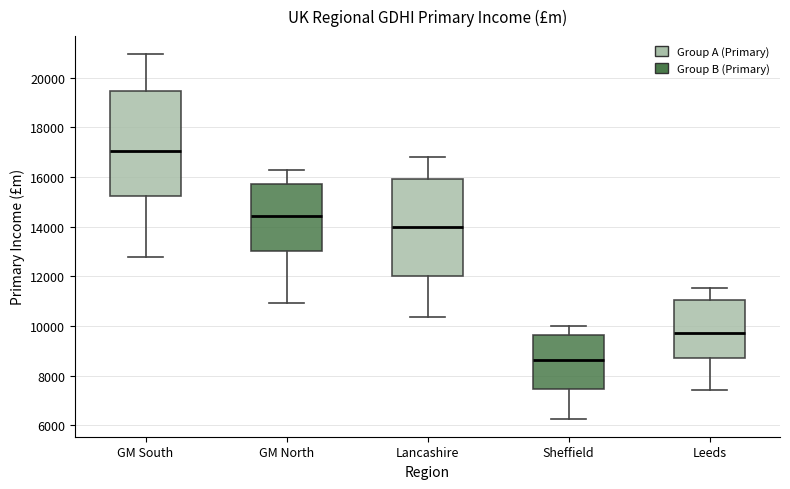

Reading left to right, transcribe this box plot: for each box, give where its median line is, the range the box spans, and where its two whiskers end, as read against the y-axis. The values are not printed on the chart, so give them approximately, as read against the axis.

GM South: median 17000, box 15200 to 19400, whiskers 12800 to 21000
GM North: median 14400, box 13000 to 15800, whiskers 11000 to 16200
Lancashire: median 14000, box 12000 to 16000, whiskers 10400 to 16800
Sheffield: median 8600, box 7400 to 9600, whiskers 6200 to 10000
Leeds: median 9800, box 8800 to 11000, whiskers 7400 to 11600